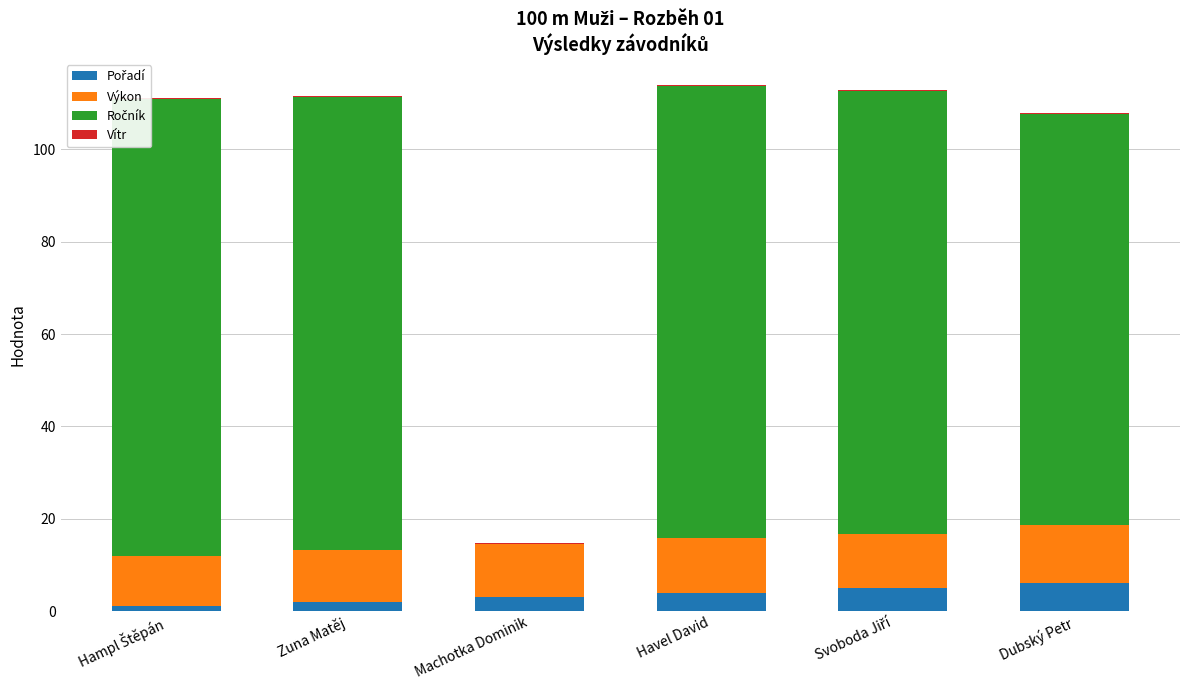

Rank the series by their maximum value, from lowest to highest.

Vítr, Pořadí, Výkon, Ročník